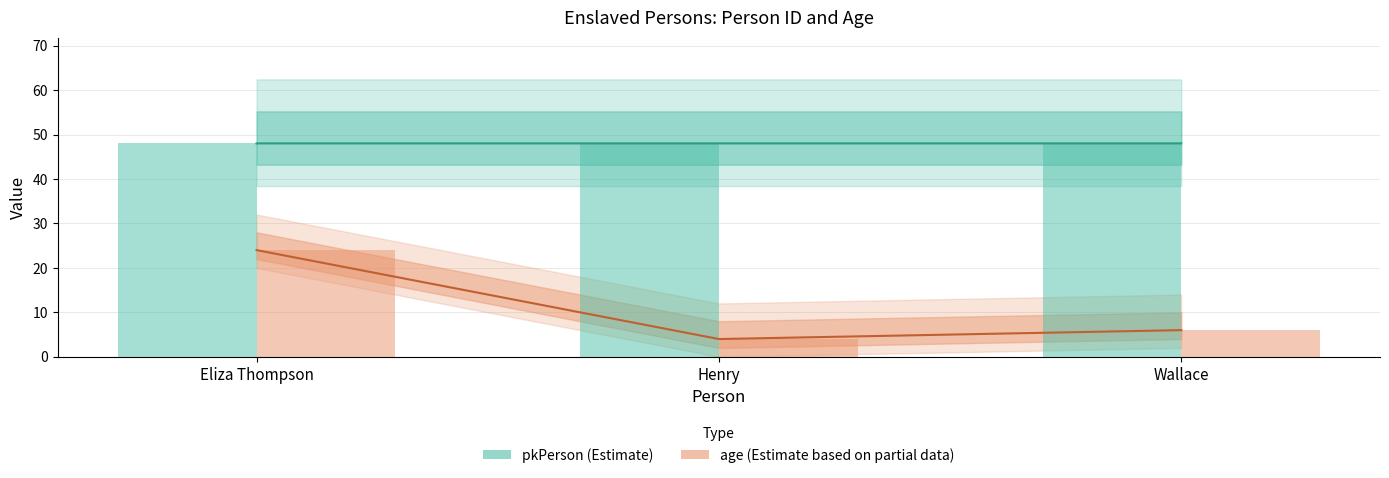

At how many categories does at least one series exceed 25?

3